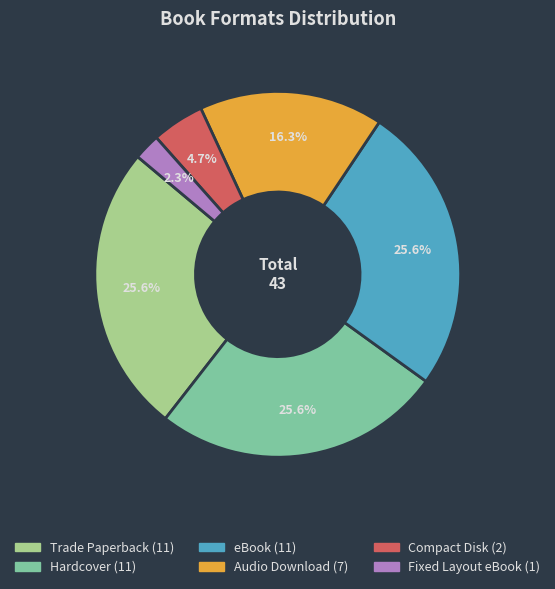

To the nearest percent, what is the average slice percentage?

17%